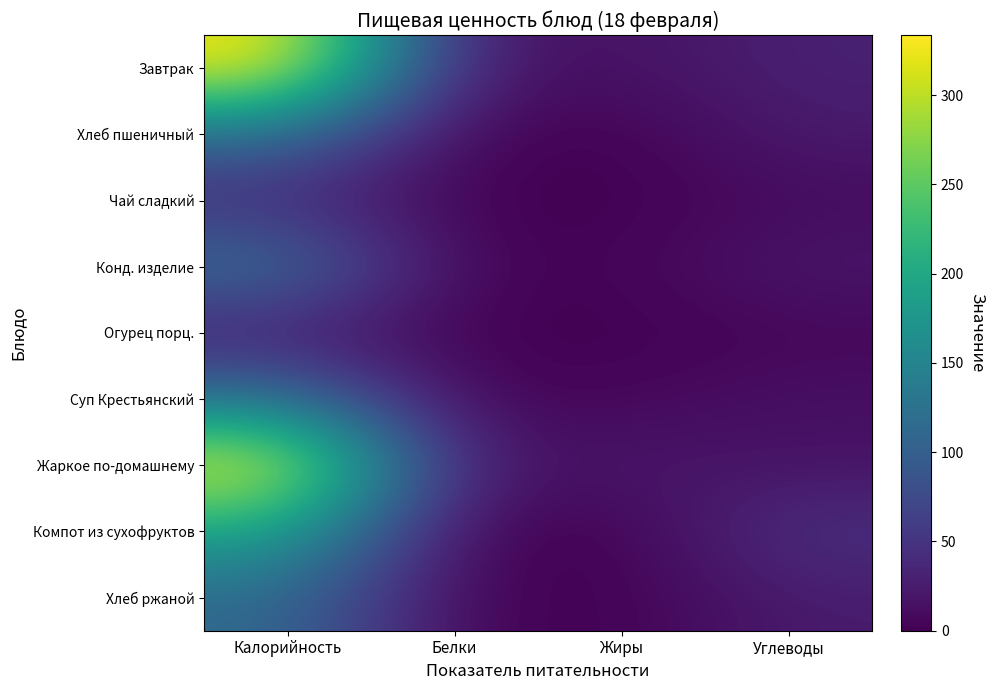

At which category is the sum across all series the highest?

Калорийность